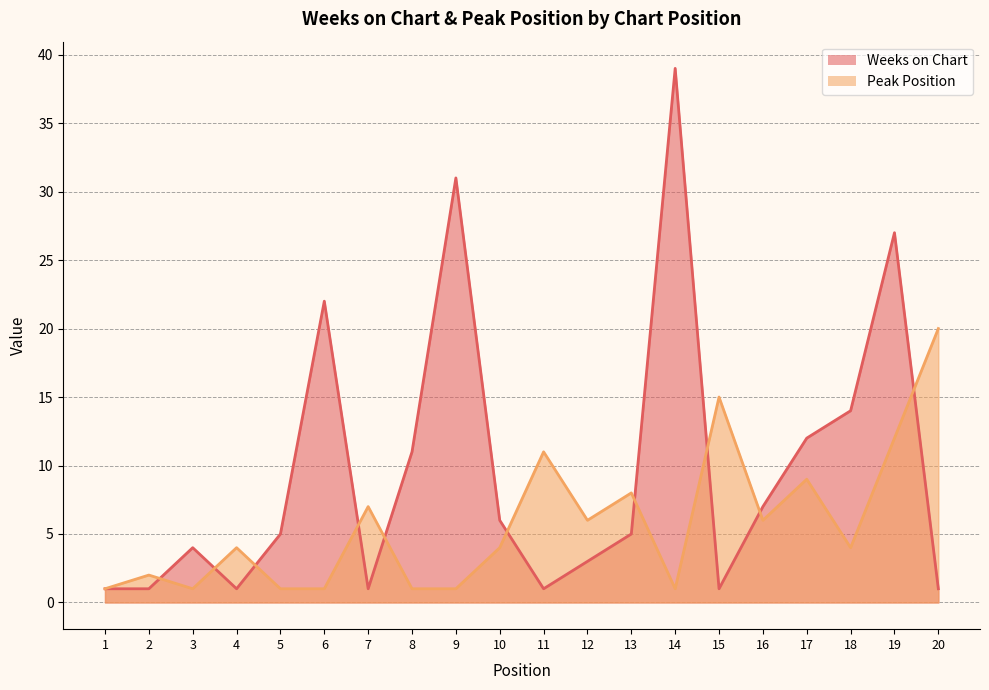

Which category has the lowest value in the Weeks on Chart series?

1